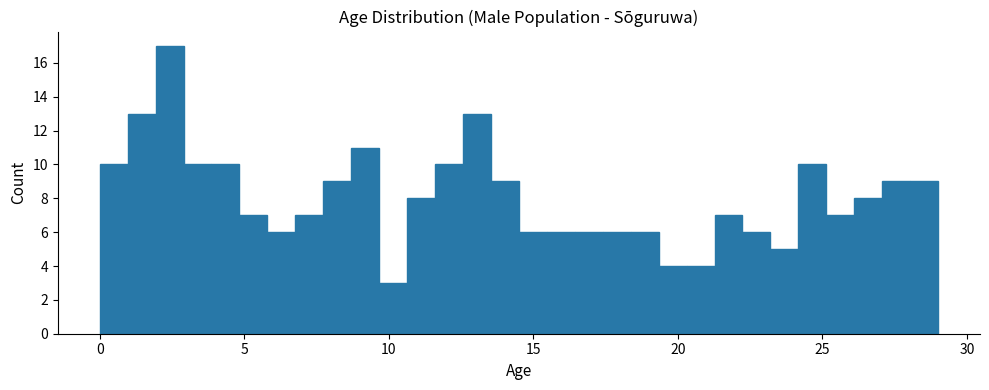

Around what value on the x-axis is the tallest bar? Give the approximate position of its centre, as read against the axis.

2.5